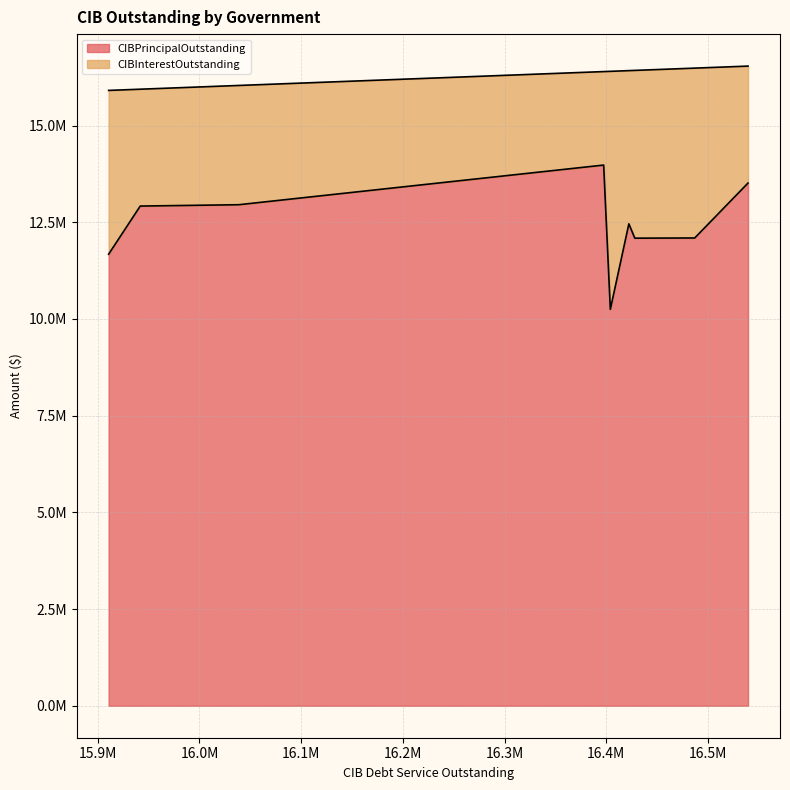

Rank the series by their maximum value, from lowest to highest.

CIBInterestOutstanding, CIBPrincipalOutstanding